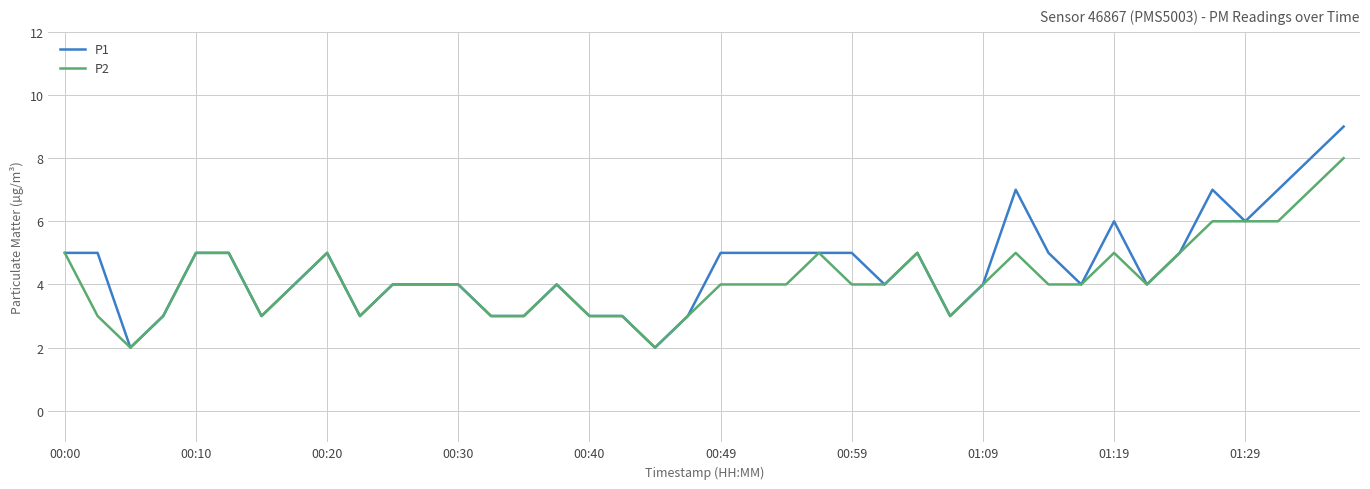

Which series has the largest range (max minus min)?

P1